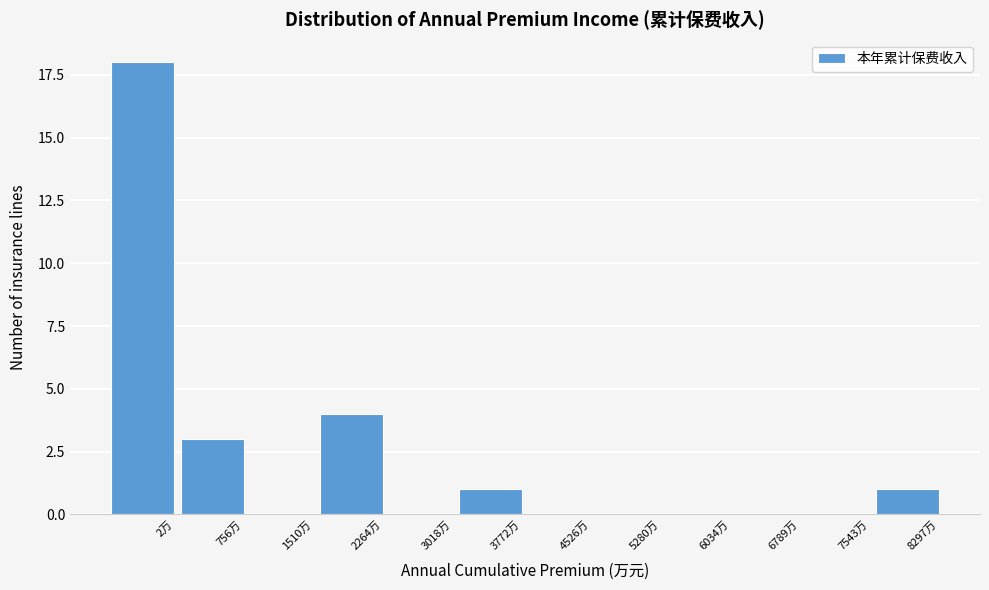

Reading right to left, what are all the values shown in this chart?

8297万=1	7543万=0	6789万=0	6034万=0	5280万=0	4526万=0	3772万=1	3018万=0	2264万=4	1510万=0	756万=3	2万=18